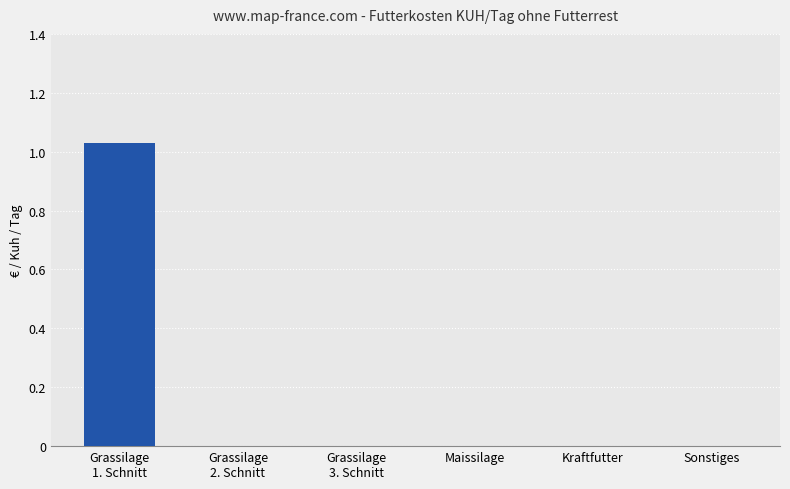

True or false: the data shows -0.4 at Sonstiges.

False